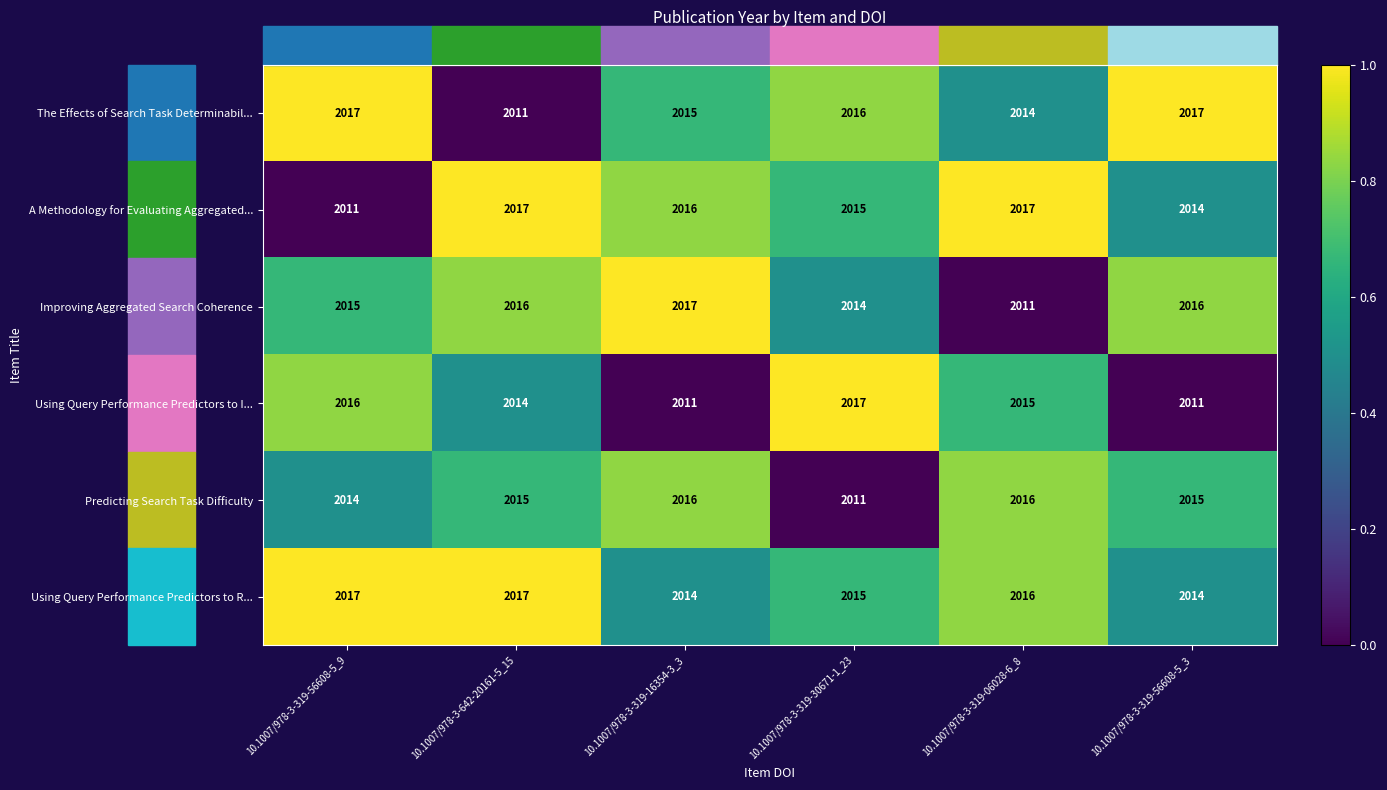

Where is Using Query Performance Predictors to R... nearest to the value 2015?

10.1007/978-3-319-30671-1_23